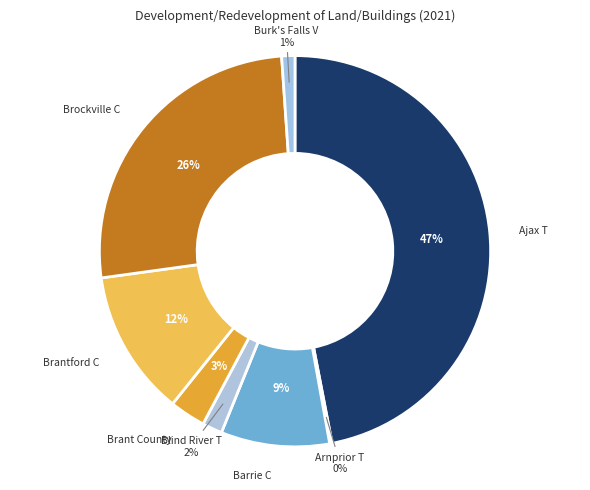

To the nearest percent, what is the difference between the Ajax T and Brockville C slice percentages?

21%